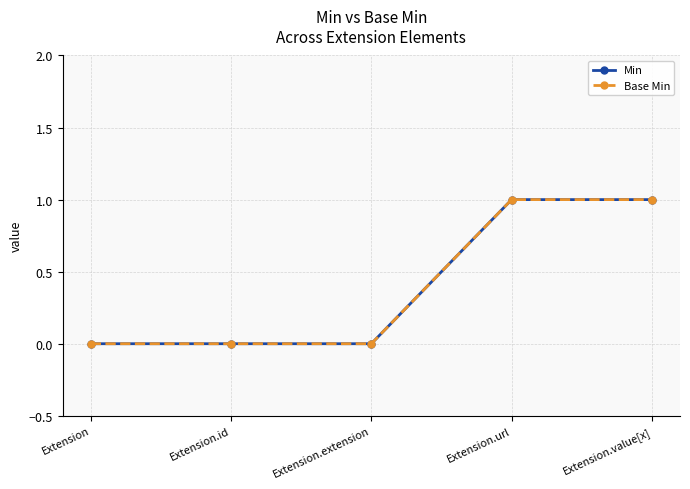

At how many categories does at least one series exceed 0?

2